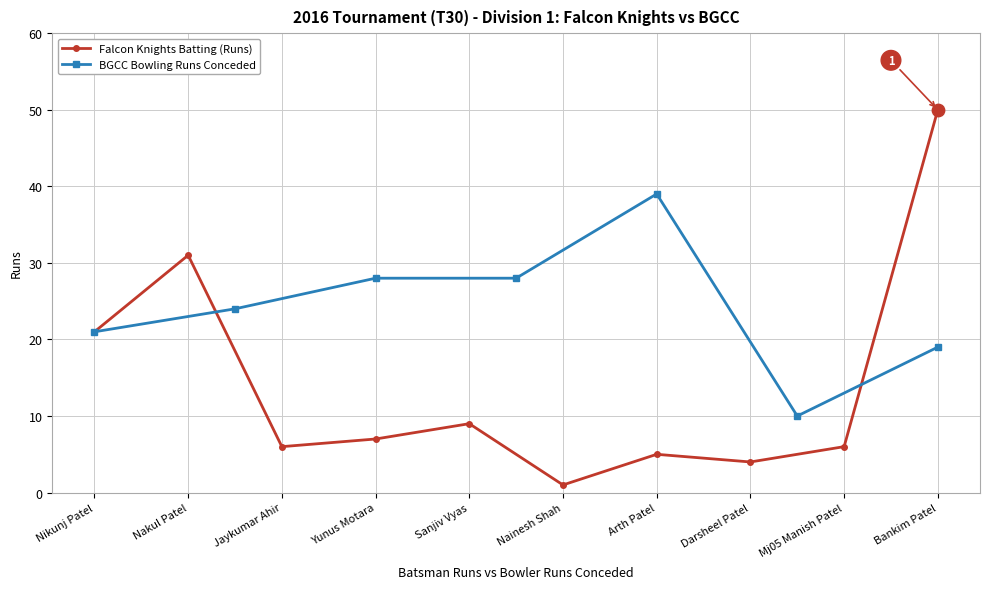

Approximately how many times larger is the value at Arth Patel compared to Mj05 Manish Patel?

0.8